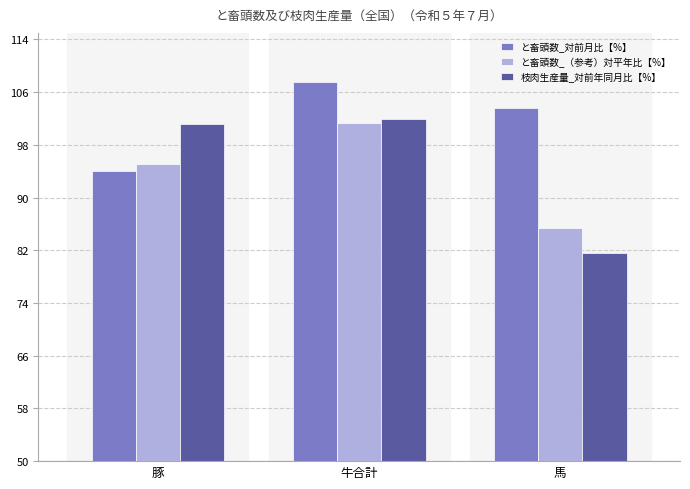

What is the label of the 2nd bar from the right?

牛合計